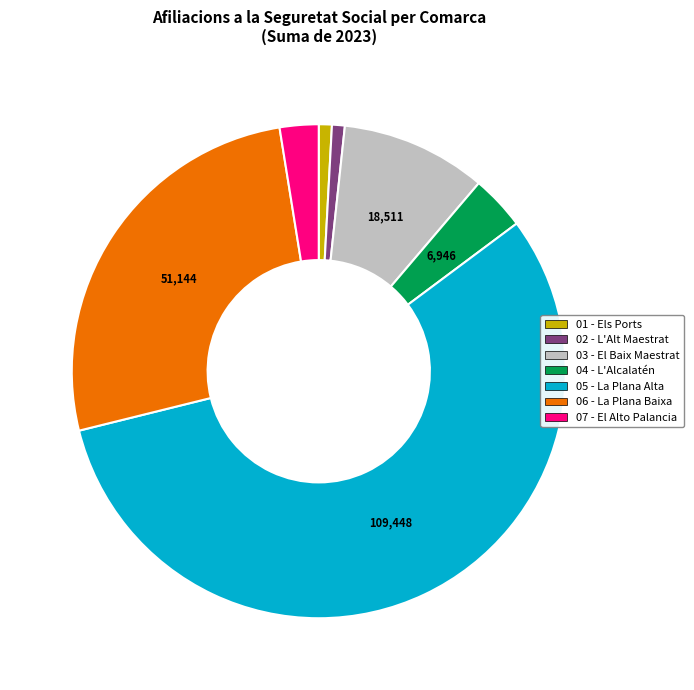

Do 05 - La Plana Alta and 04 - L'Alcalatén together represent more than half of the pie?

Yes